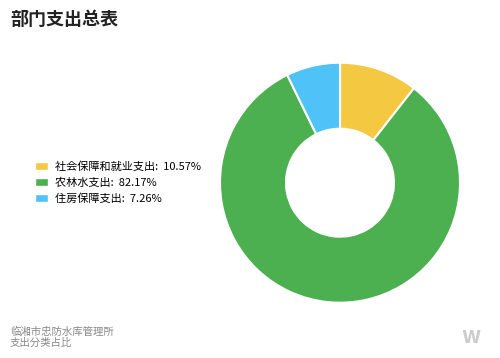

True or false: 住房保障支出 accounts for 20% of the total.

False